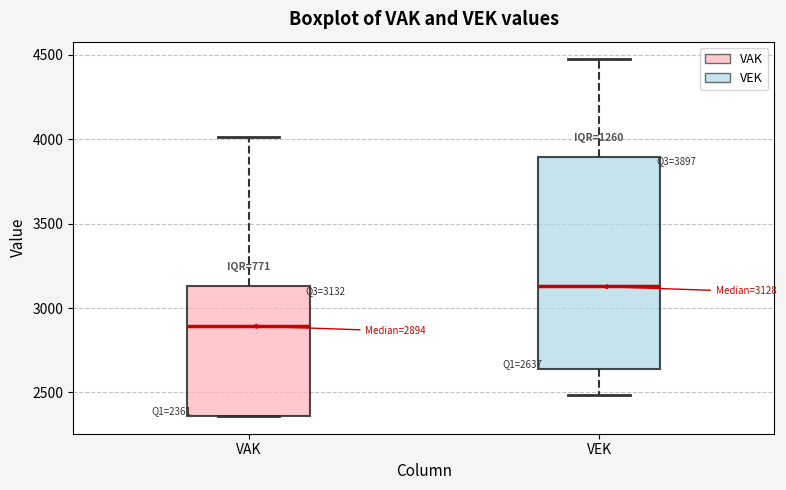

Which box has the lowest median line?

VAK